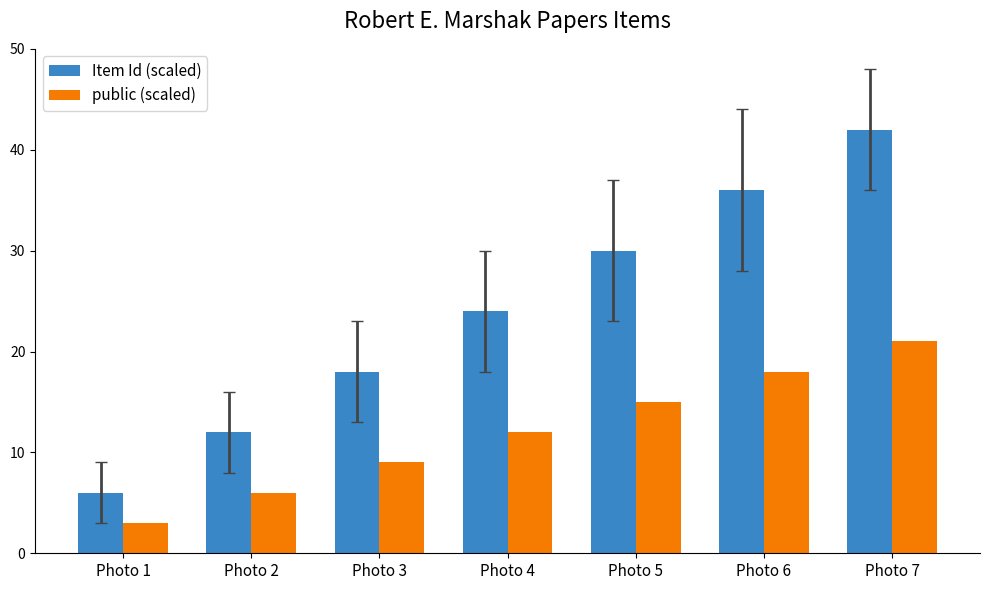

List the labels in order of public (scaled) value, smallest first.

Photo 1, Photo 2, Photo 3, Photo 4, Photo 5, Photo 6, Photo 7